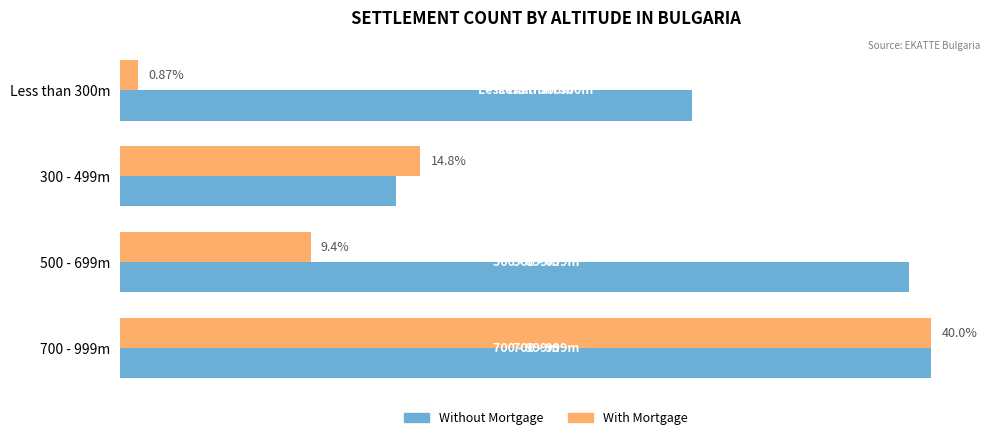

At which category is the sum across all series the highest?

700 - 999m